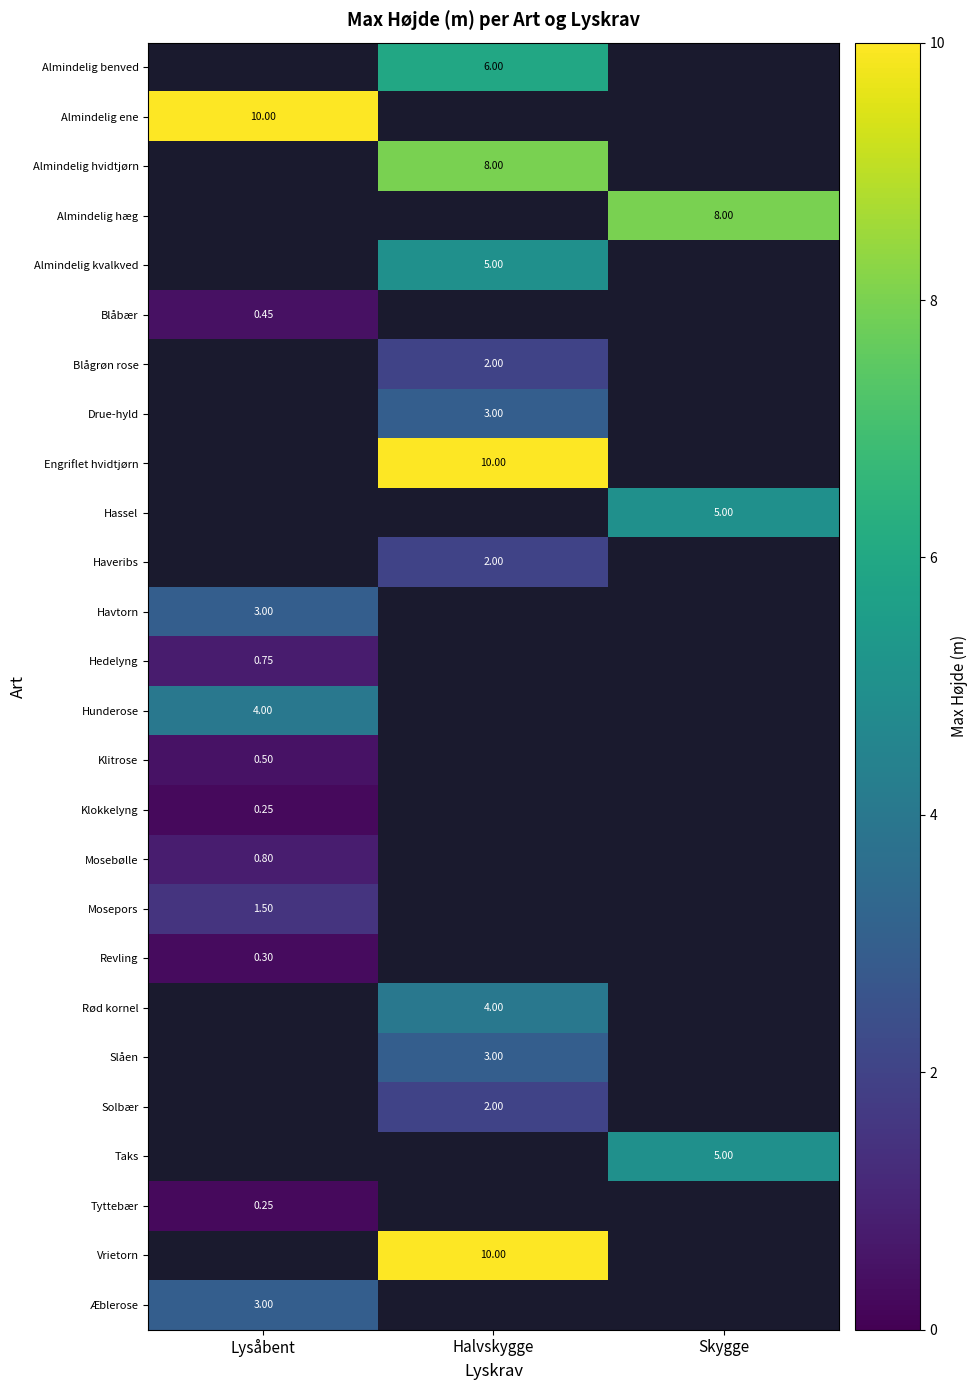

Which category has the lowest value across all series?

Lysåbent